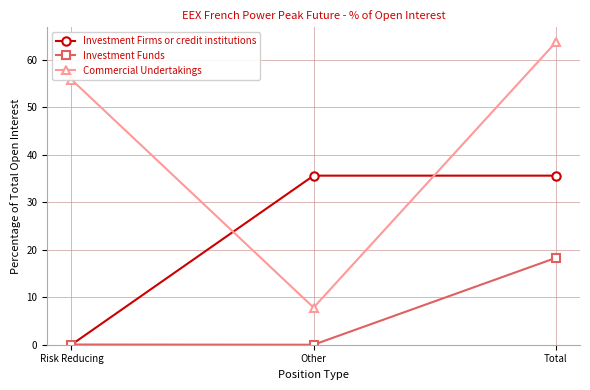

Rank the series by their average value, from highest to lowest.

Commercial Undertakings, Investment Firms or credit institutions, Investment Funds